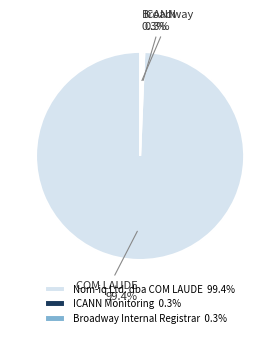

Is there a majority slice in this chart?

Yes